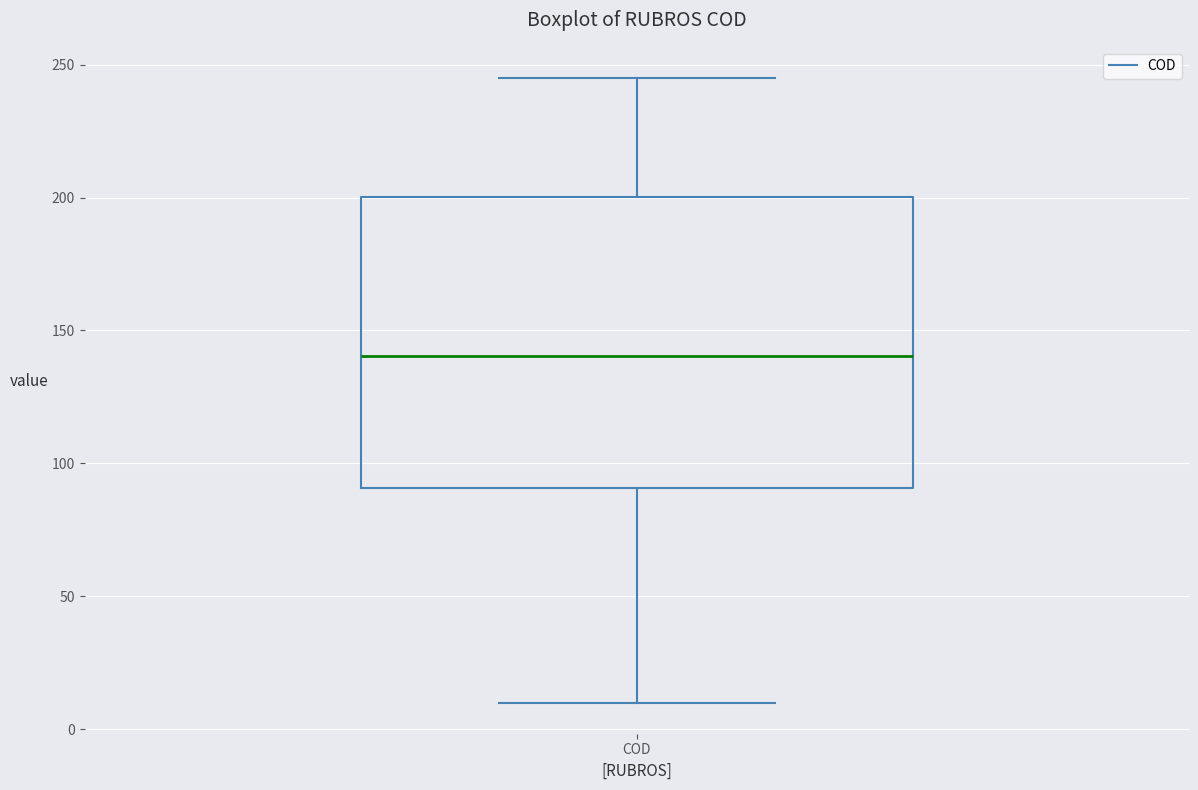

Read this box plot against the y-axis: the position of the median line, the range covered by the box, and the ends of both whiskers. The values are not printed on the chart, so give them approximately, as read against the axis.

median 140, box 90 to 200, whiskers 10 to 245